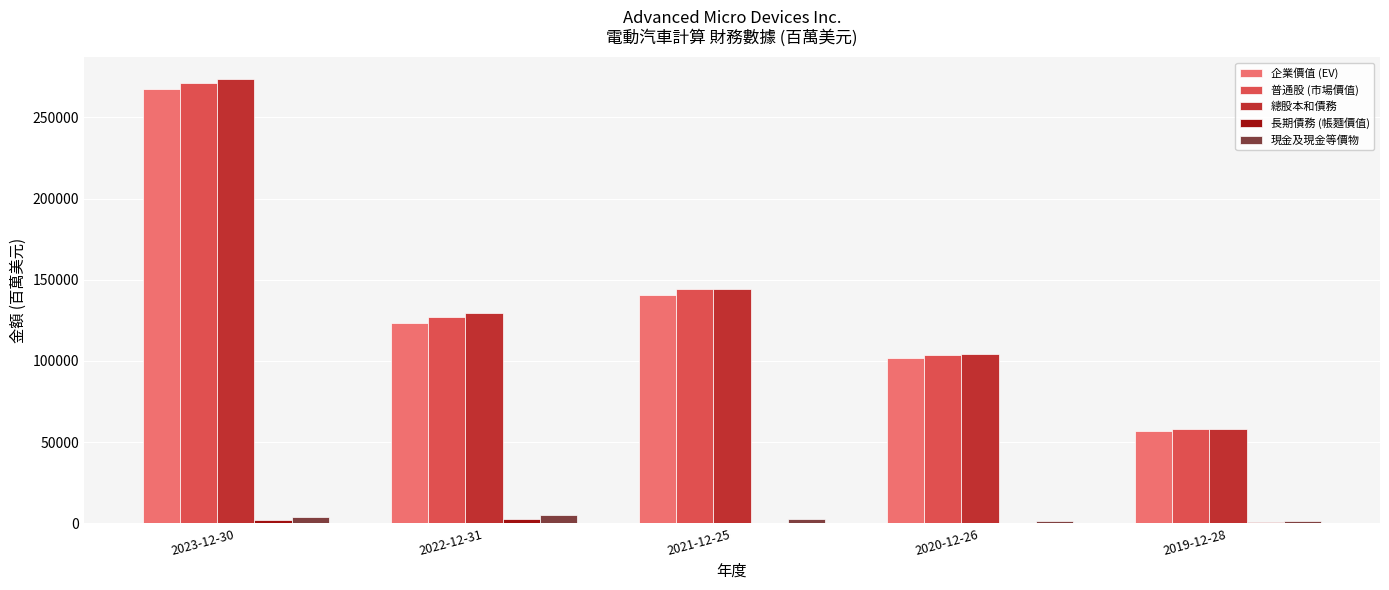

Is it true that 企業價值 (EV) equals 101774 at 2020-12-26?

True